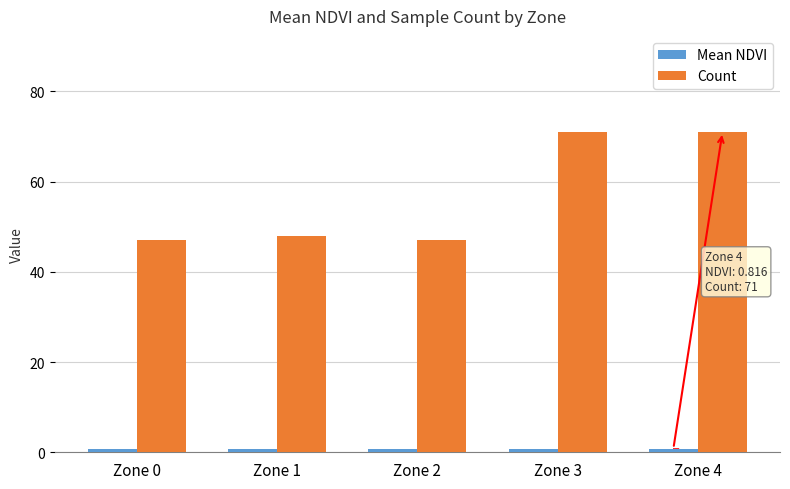

Which series has the largest total across all categories?

Count